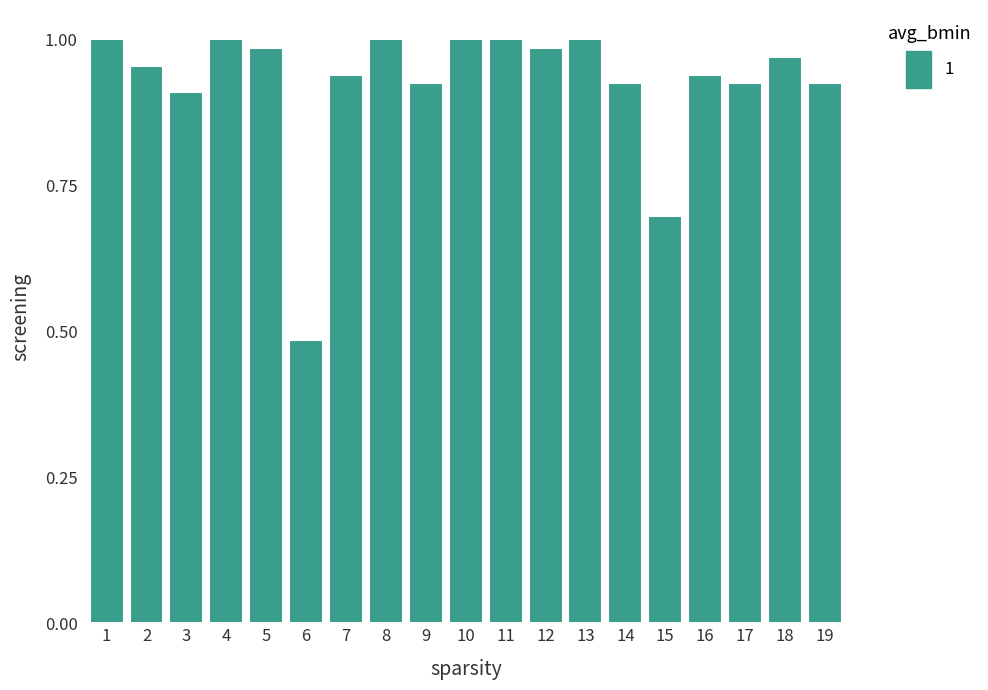

What is the sum of all values?

17.6